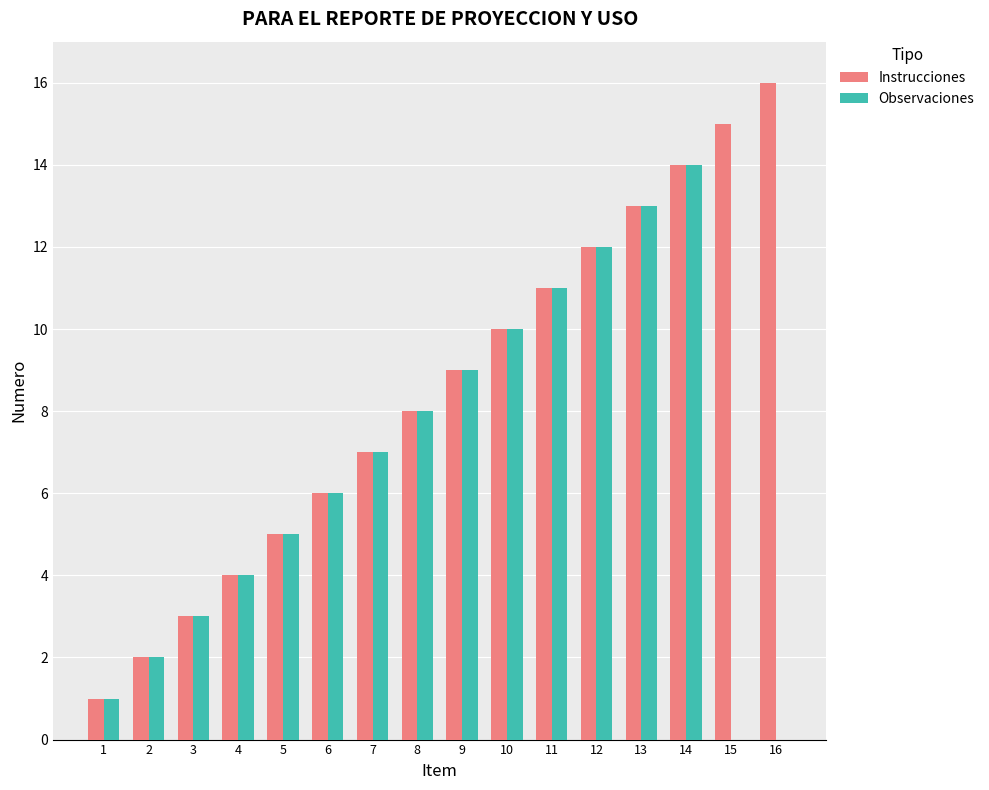

Are the bars grouped side by side (vs. stacked)?

Yes